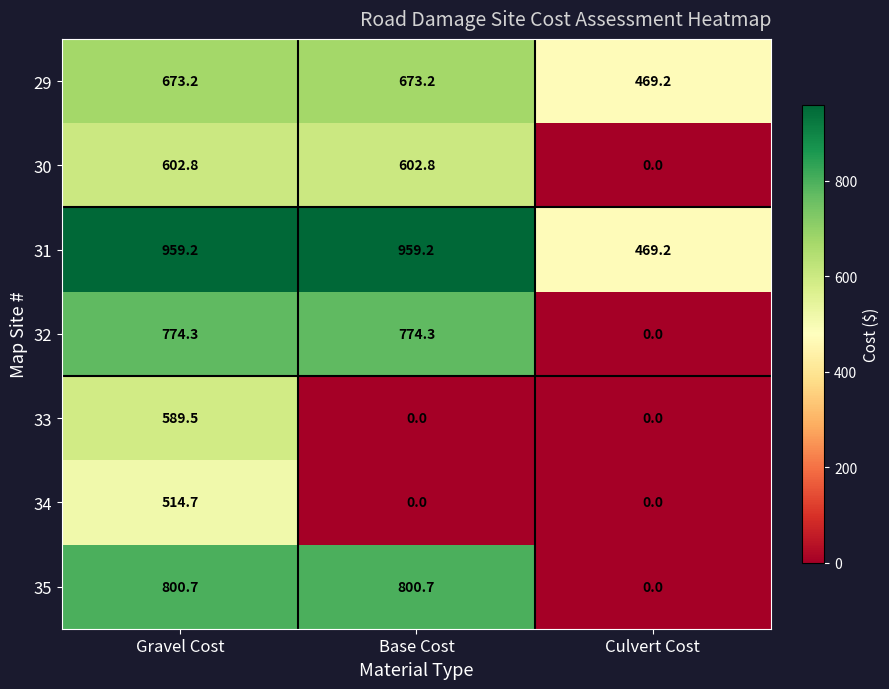

The 31 series shows 469.2 at Culvert Cost. True or false?

True